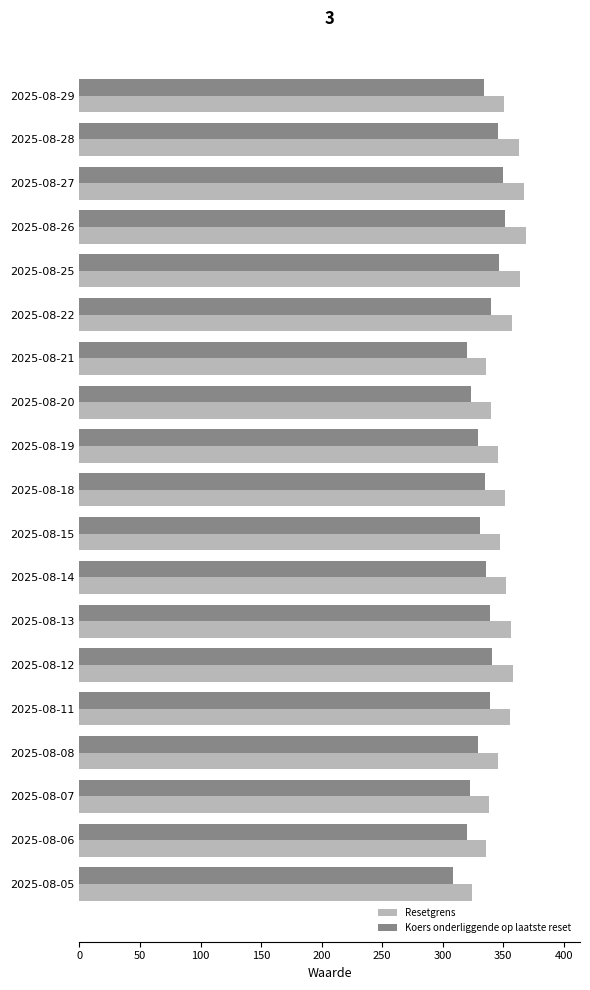

The value of Koers onderliggende op laatste reset at 2025-08-21 is 320.1. True or false?

True